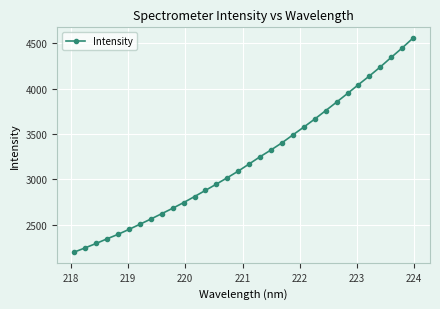

What is the sum of all values?

103006.8